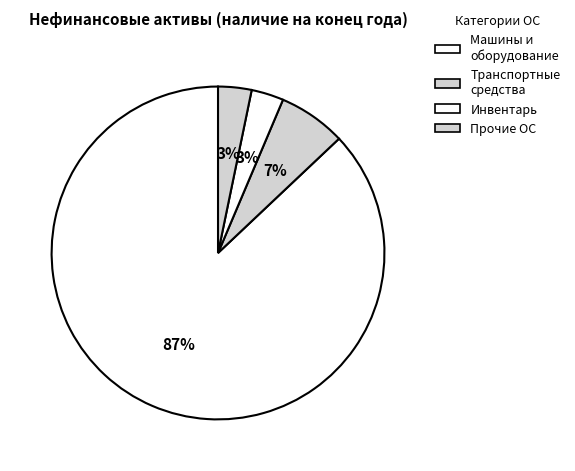

How many slices are in this pie chart?

4